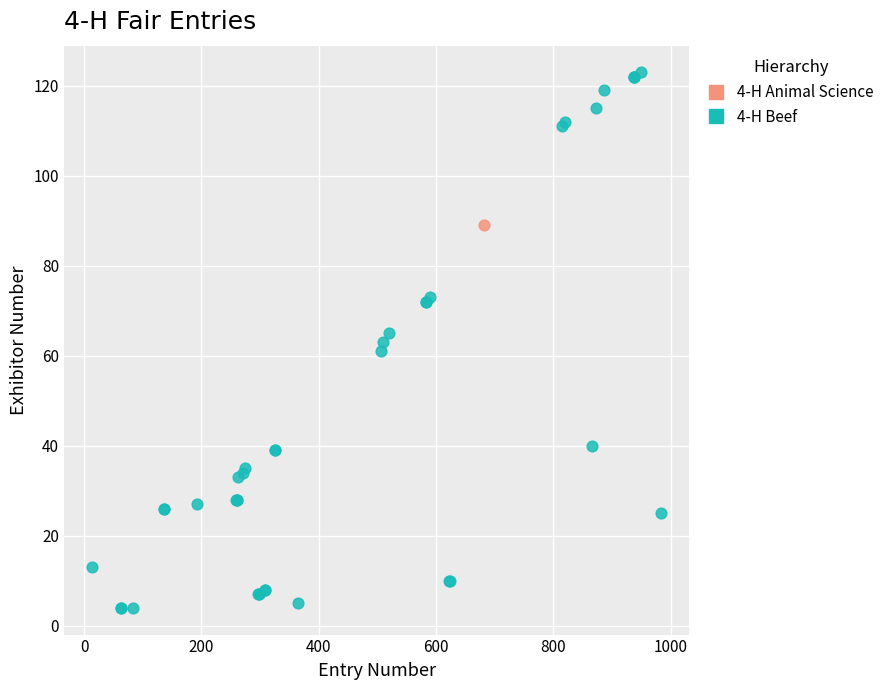

What are all the series names shown in the legend?

4-H Animal Science, 4-H Beef